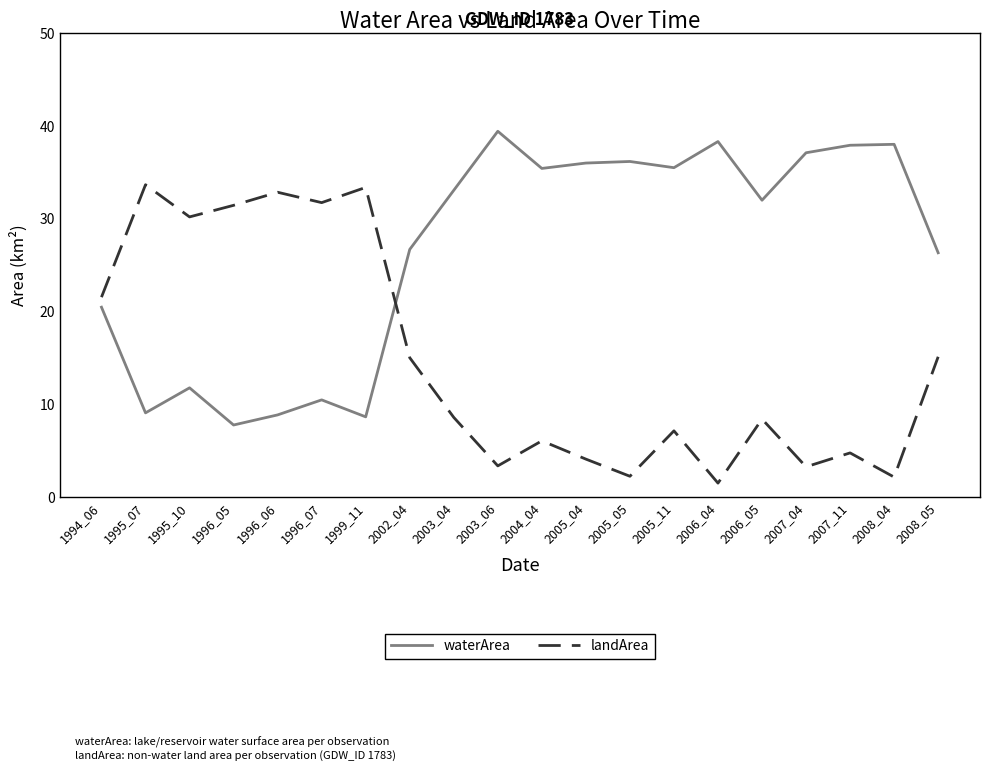

Which category has the lowest value across all series?

2006_04